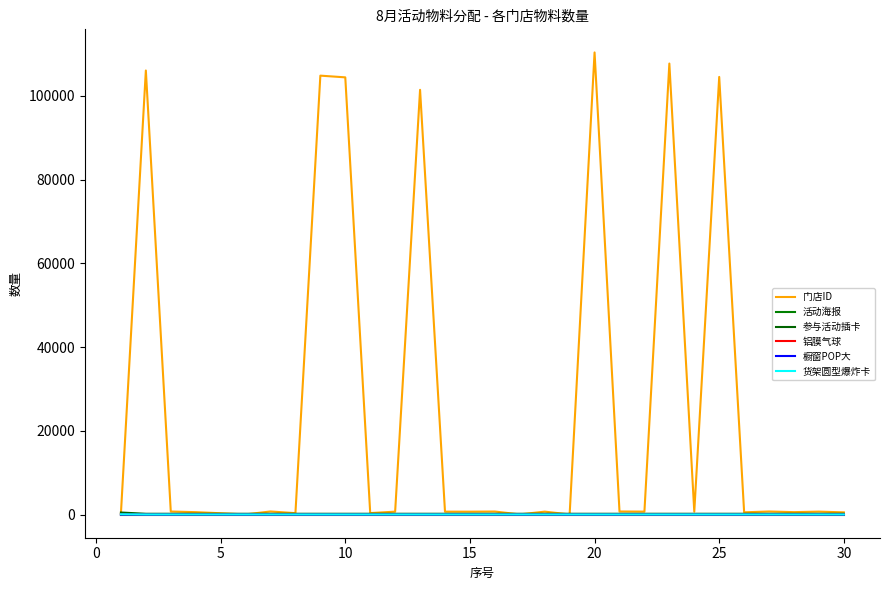

Which series has the largest total across all categories?

门店ID